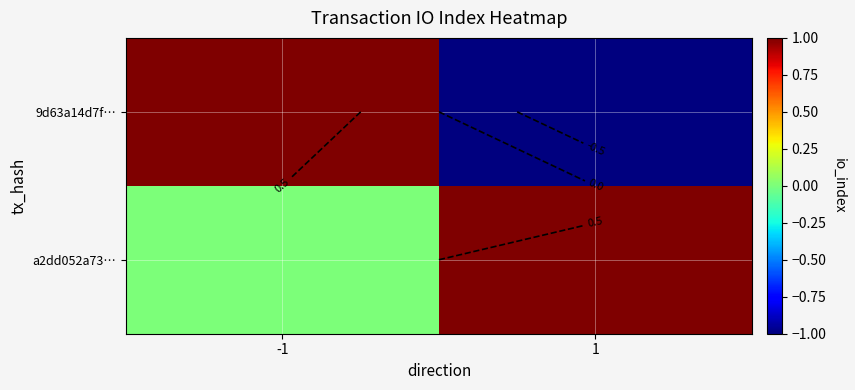

At which label does 9d63a14d7f… reach its minimum?

1